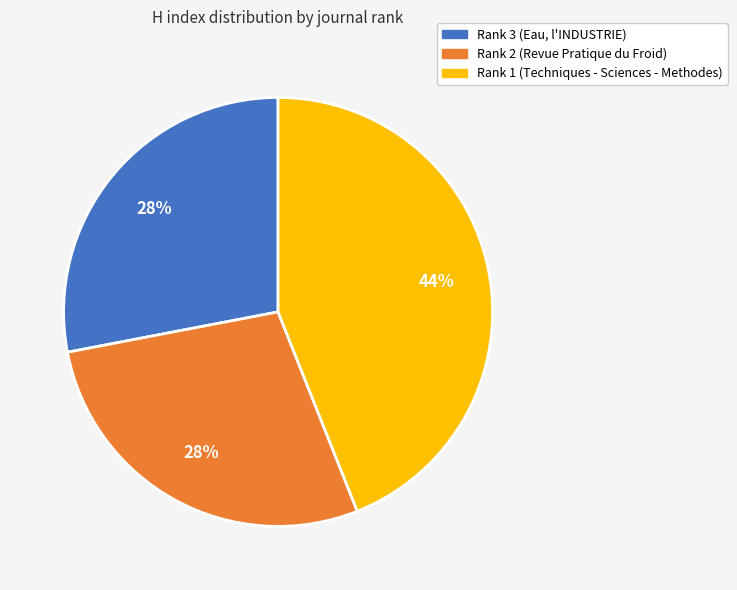

True or false: Rank 2 (Revue Pratique du Froid) accounts for 40% of the total.

False